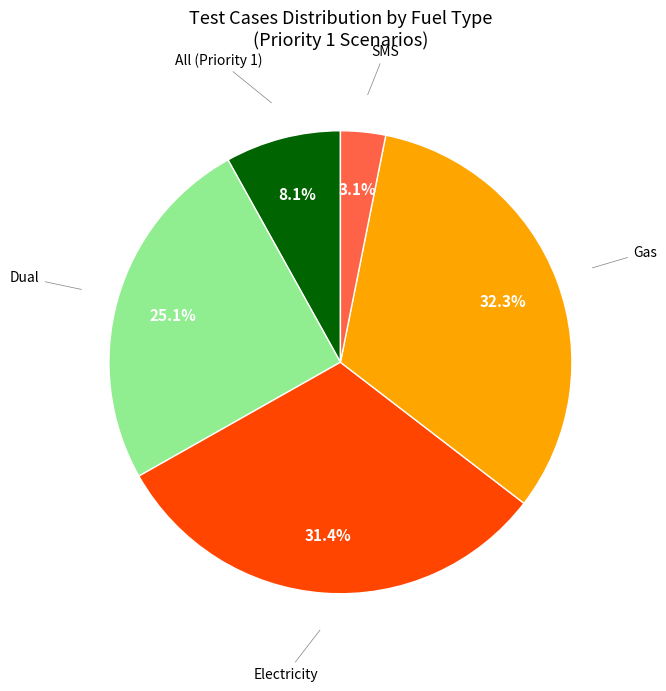

Does any single category account for the majority?

No